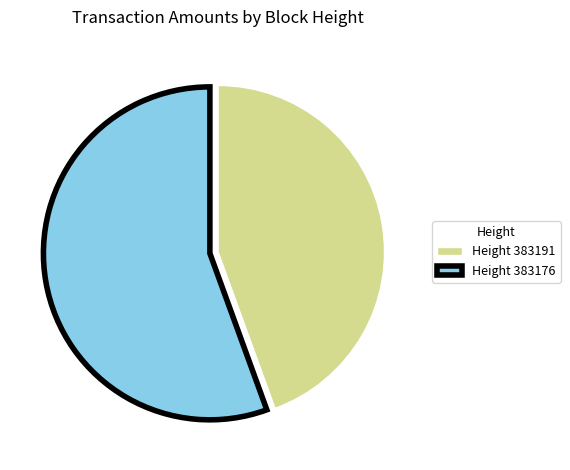

Count the number of slices in the pie.

2